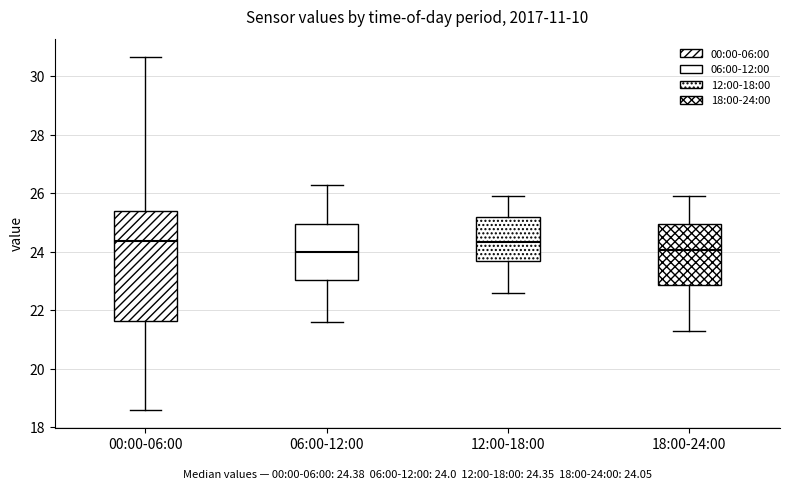

Comparing the boxes themselves (not the whiskers), which one is the tallest?

00:00-06:00